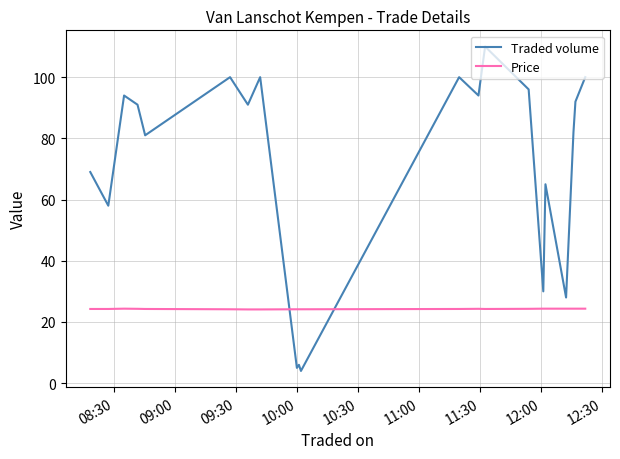

What is the highest value of the Price series?

24.4